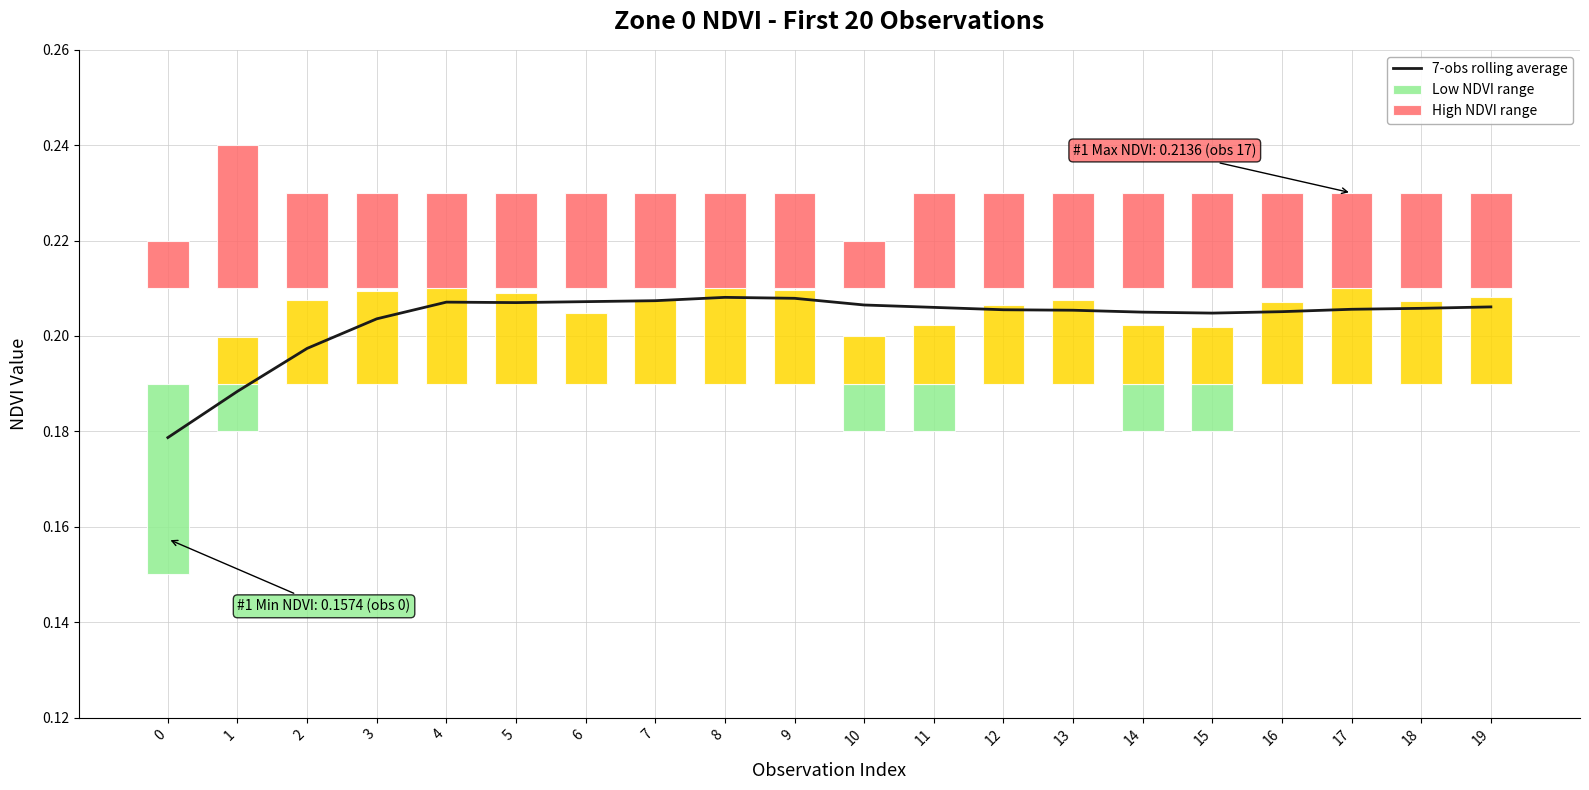

The value at 0 is 0.2. True or false?

True